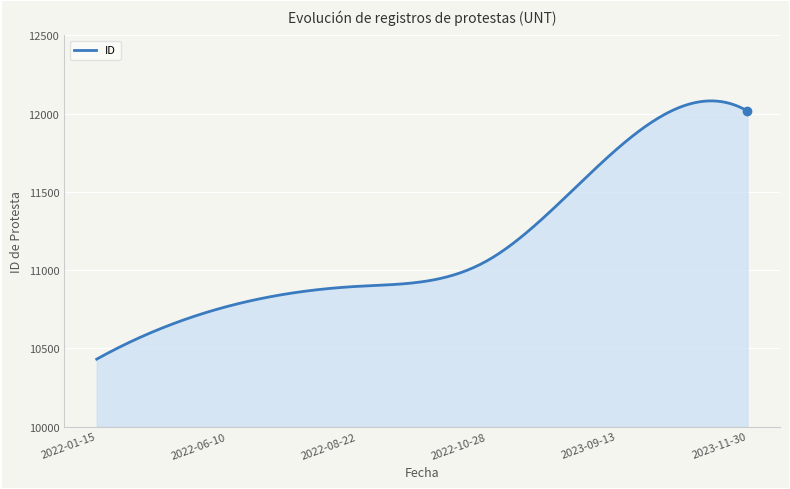

What is the greatest value displayed?

12081.6